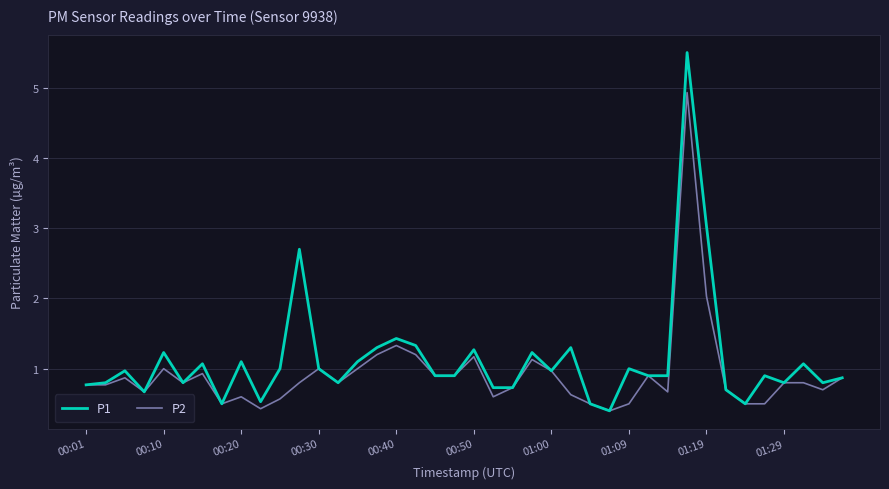

What is the difference between the second highest and minimum values in the P2 series?

1.6